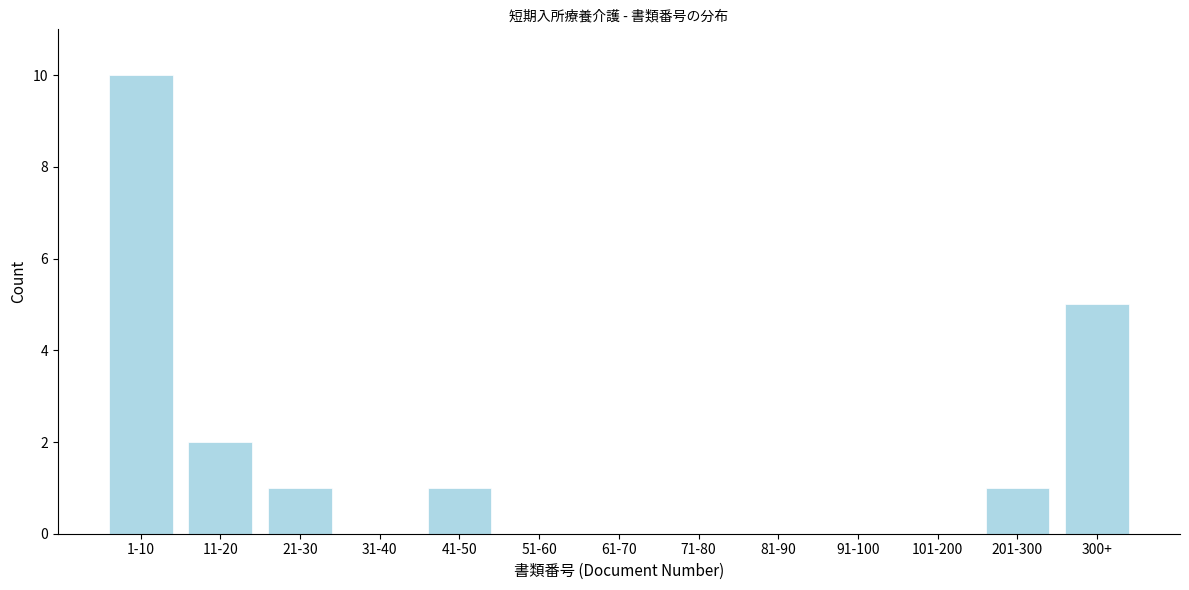

Reading left to right, list all the values displayed in this chart.

1-10=10	11-20=2	21-30=1	31-40=0	41-50=1	51-60=0	61-70=0	71-80=0	81-90=0	91-100=0	101-200=0	201-300=1	300+=5